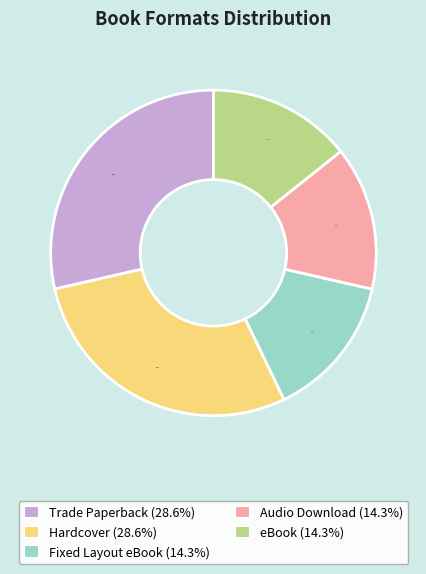

What is the ratio of the value at eBook to the value at Fixed Layout eBook?

1.0